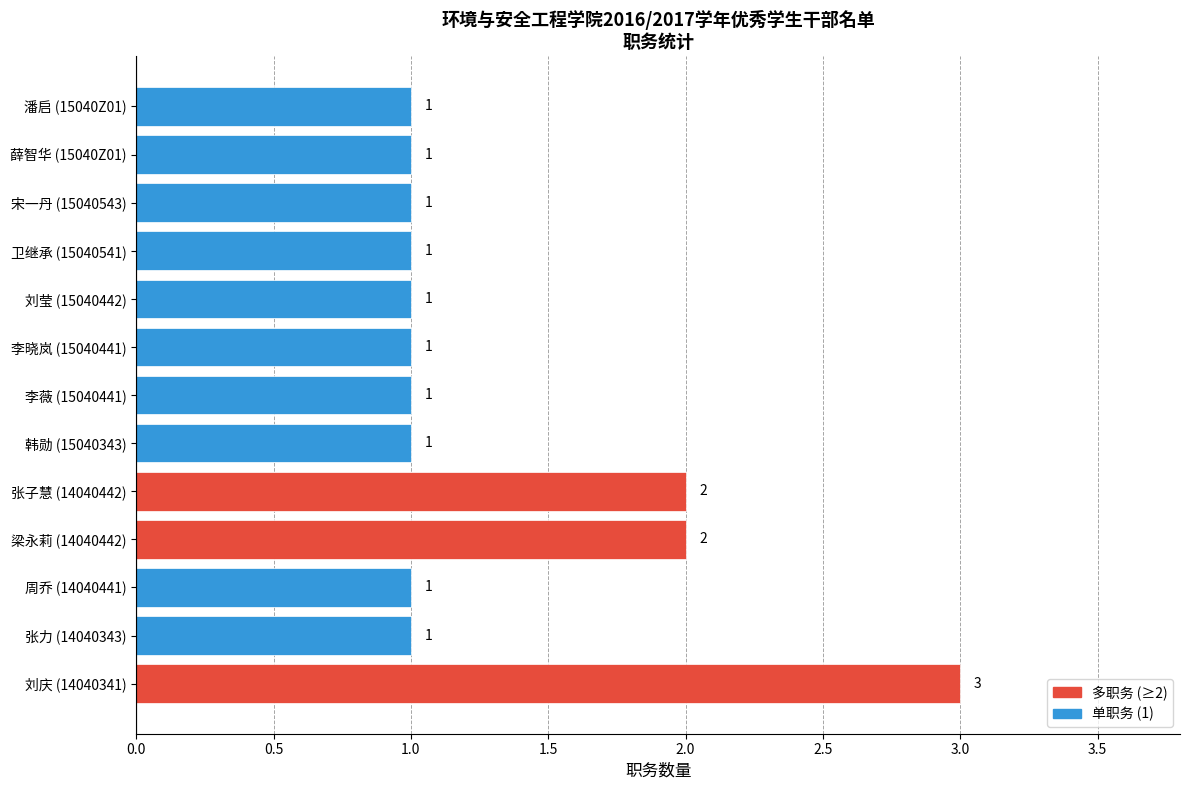

What is the sum of all values?

17